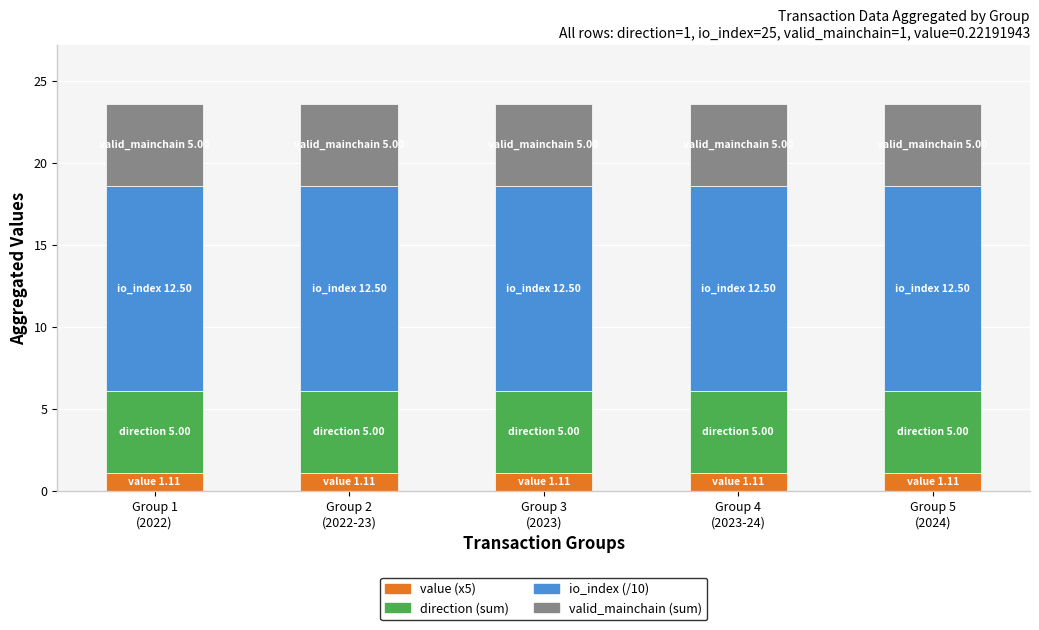

What is the lowest value of the value (x5) series?

1.1